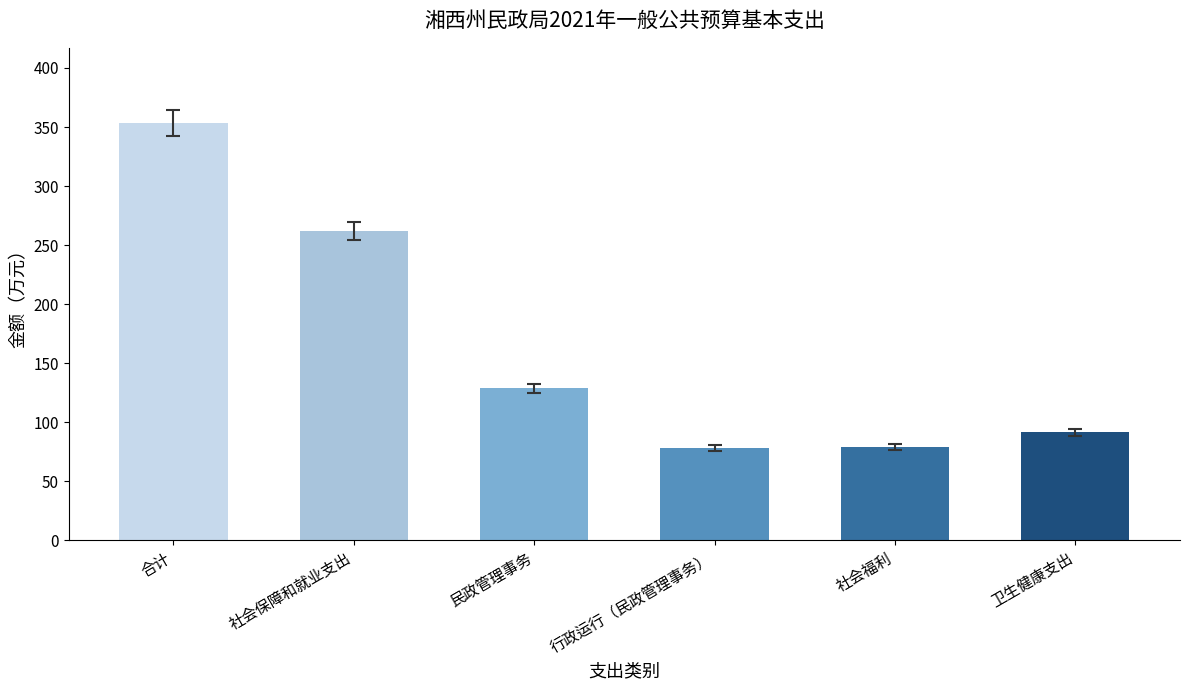

How many values are below 128?

3